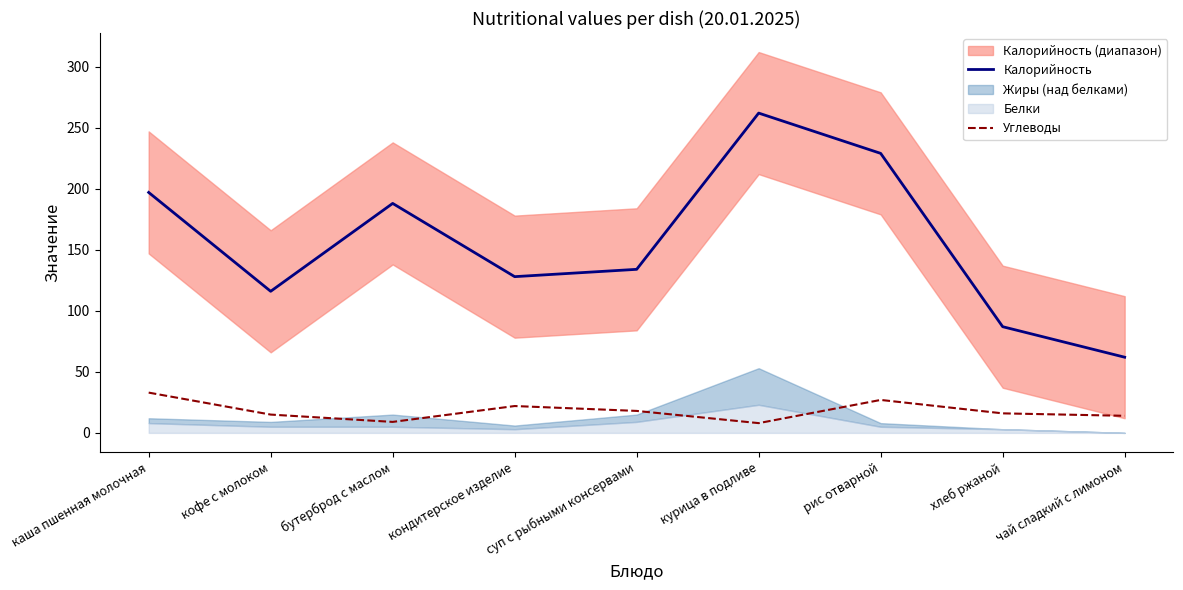

True or false: Калорийность and Углеводы cross at least once.

False